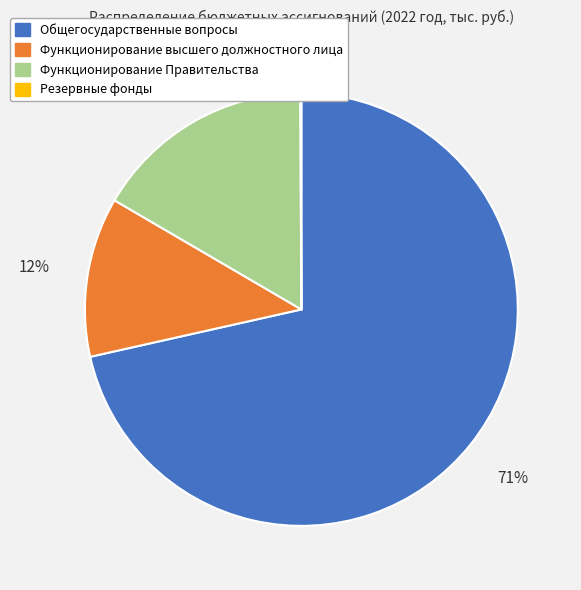

Which category has the biggest portion of the pie?

Общегосударственные вопросы